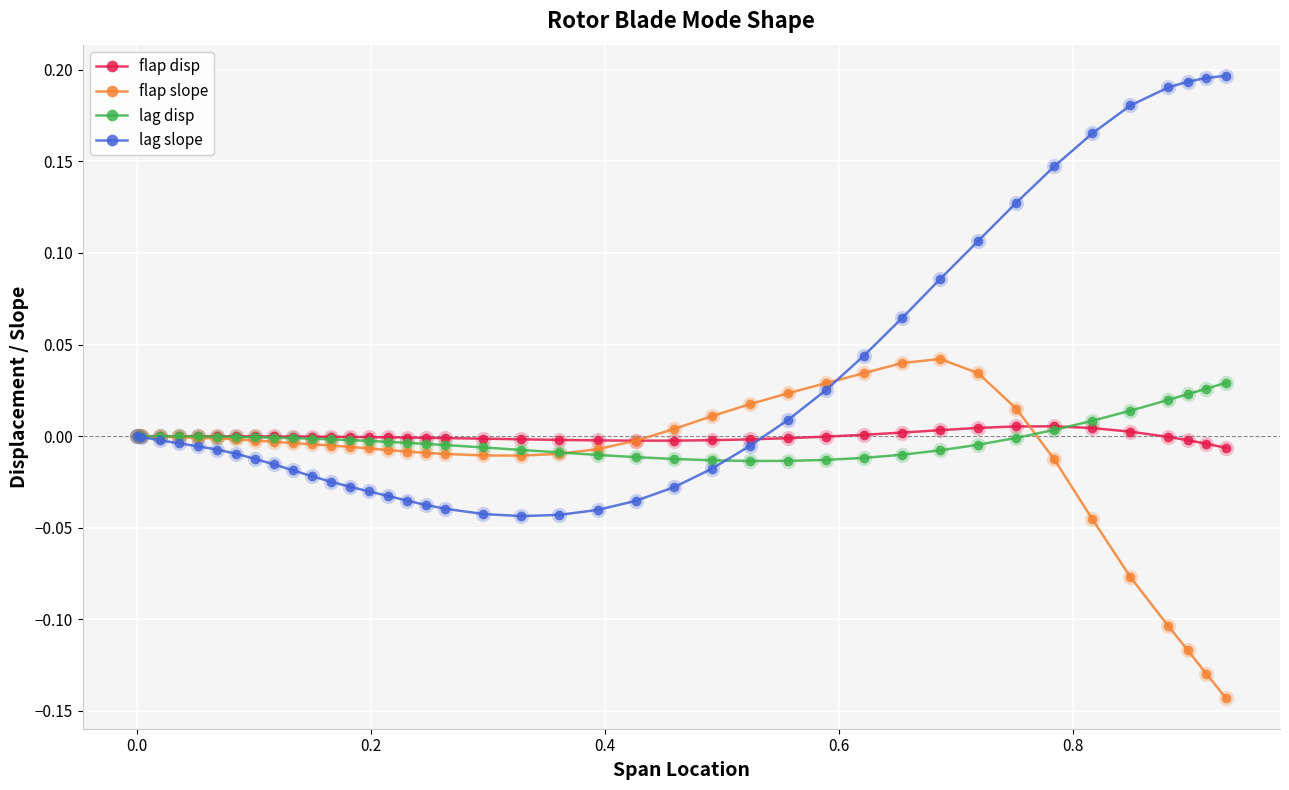

Which series has the largest total across all categories?

lag slope